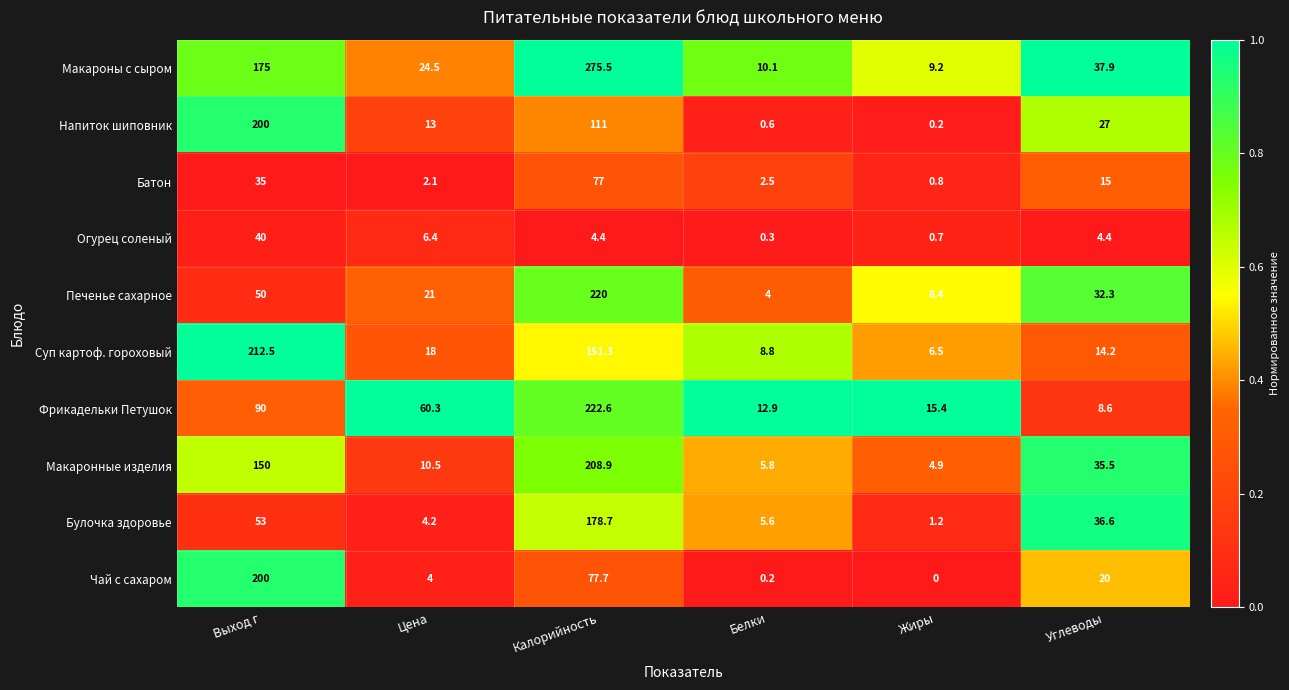

Which label corresponds to the smallest value in the chart?

Жиры